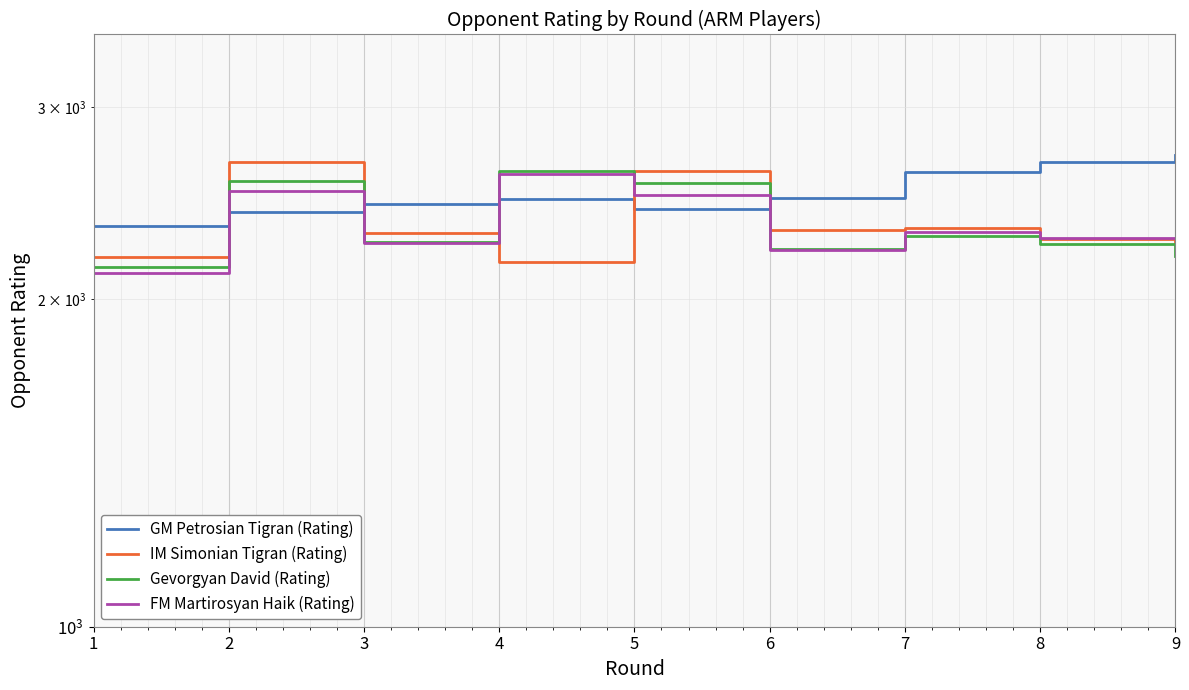

At 6, list the series in order from largest to smallest.

GM Petrosian Tigran (Rating), IM Simonian Tigran (Rating), Gevorgyan David (Rating), FM Martirosyan Haik (Rating)